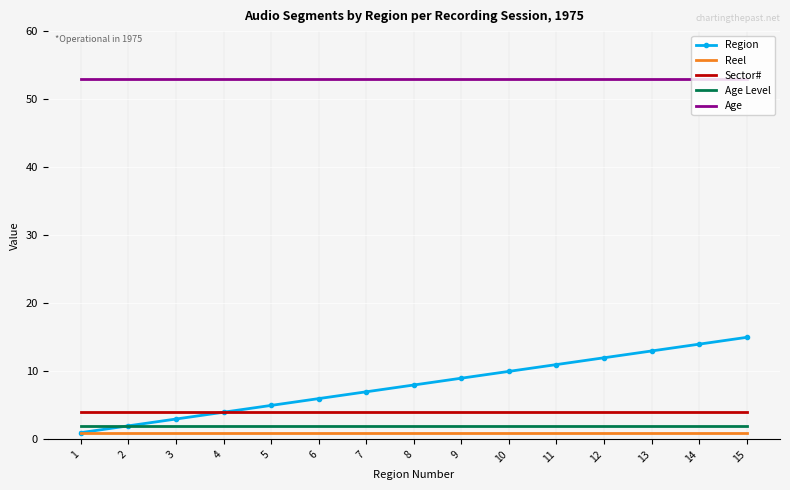

Reading left to right, transcribe all the data shown in this chart.

Region: 1=1	2=2	3=3	4=4	5=5	6=6	7=7	8=8	9=9	10=10	11=11	12=12	13=13	14=14	15=15
Reel: 1=1	2=1	3=1	4=1	5=1	6=1	7=1	8=1	9=1	10=1	11=1	12=1	13=1	14=1	15=1
Sector#: 1=4	2=4	3=4	4=4	5=4	6=4	7=4	8=4	9=4	10=4	11=4	12=4	13=4	14=4	15=4
Age Level: 1=2	2=2	3=2	4=2	5=2	6=2	7=2	8=2	9=2	10=2	11=2	12=2	13=2	14=2	15=2
Age: 1=53	2=53	3=53	4=53	5=53	6=53	7=53	8=53	9=53	10=53	11=53	12=53	13=53	14=53	15=53